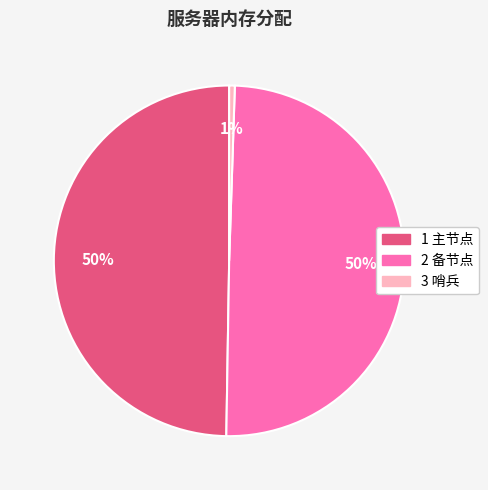

What percentage is the 1 主节点 slice, to the nearest percent?

50%